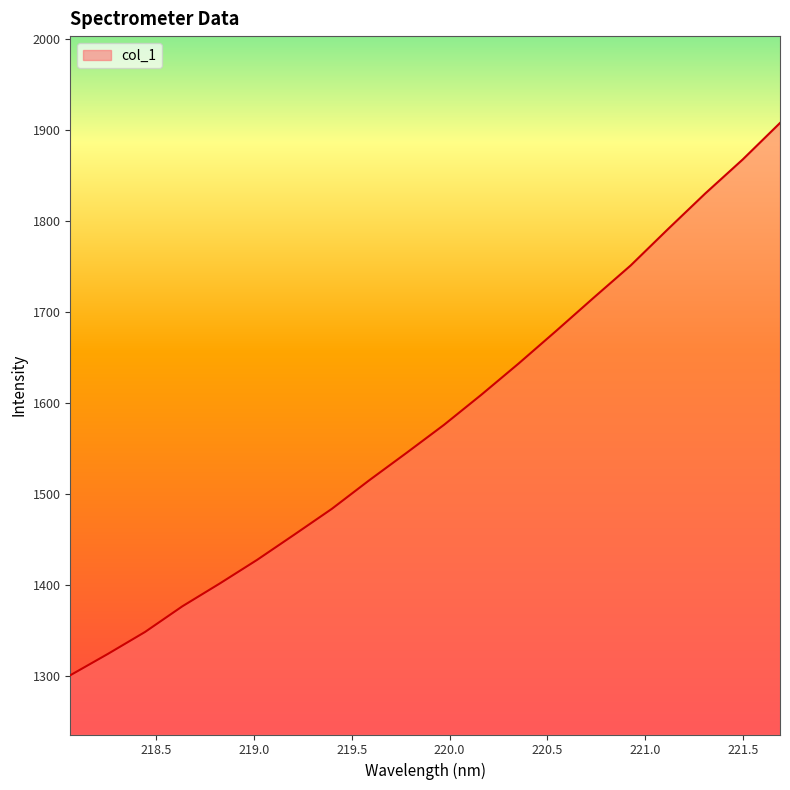

What is the greatest value displayed?

1907.5